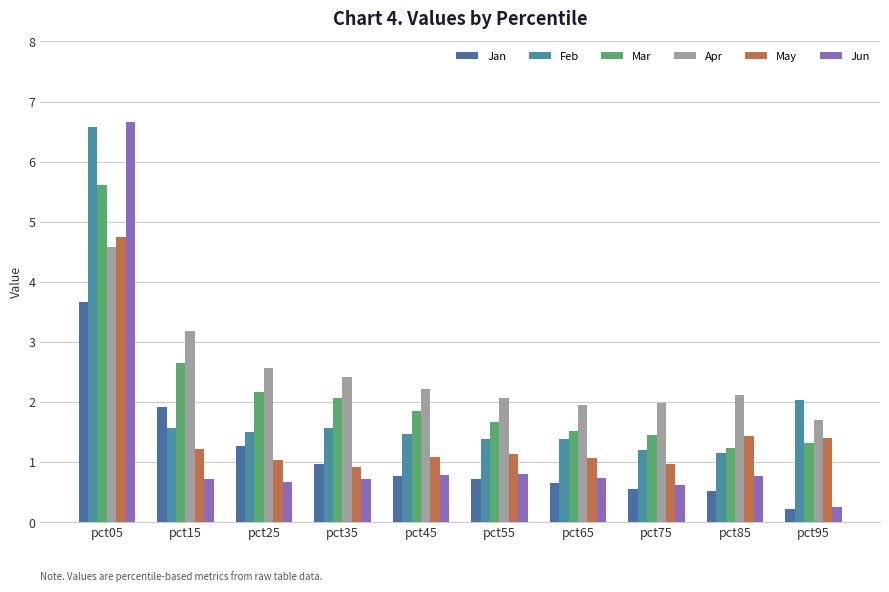

The value of Feb at pct15 is 2.6. True or false?

False